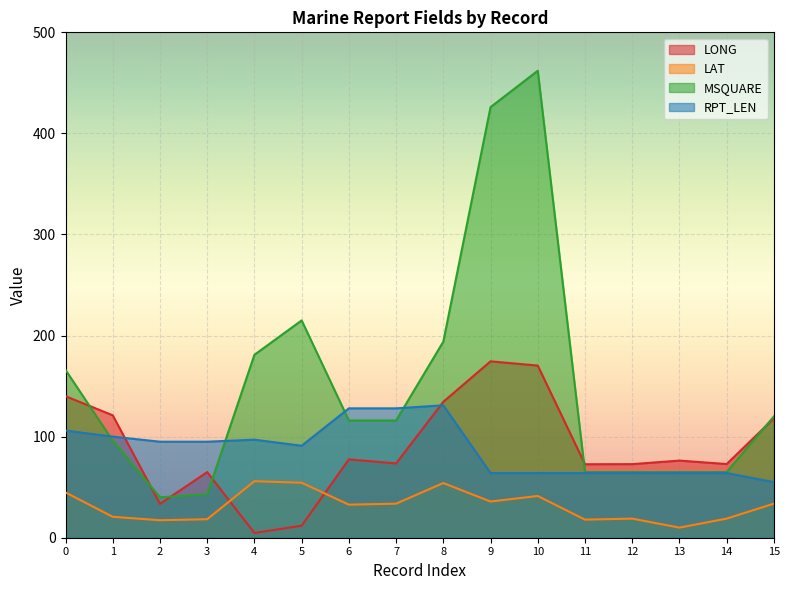

True or false: LAT and MSQUARE intersect in this chart.

False